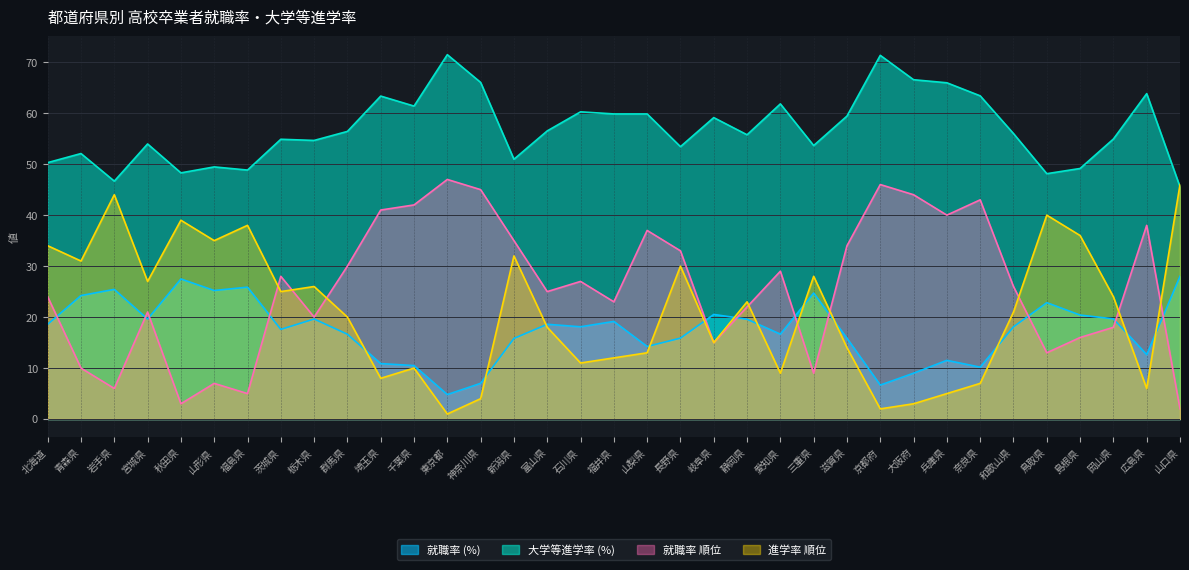

What is the average value of the 就職率 (%) series?

17.5